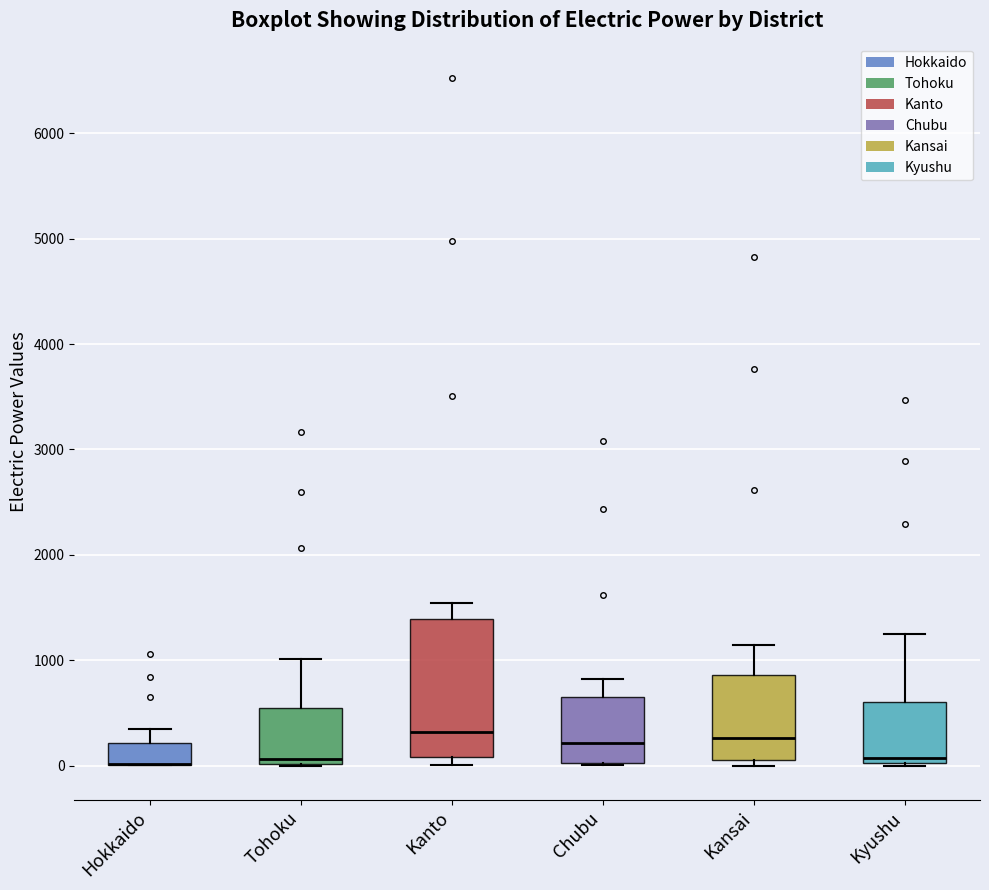

Comparing the boxes themselves (not the whiskers), which one is the tallest?

Kanto